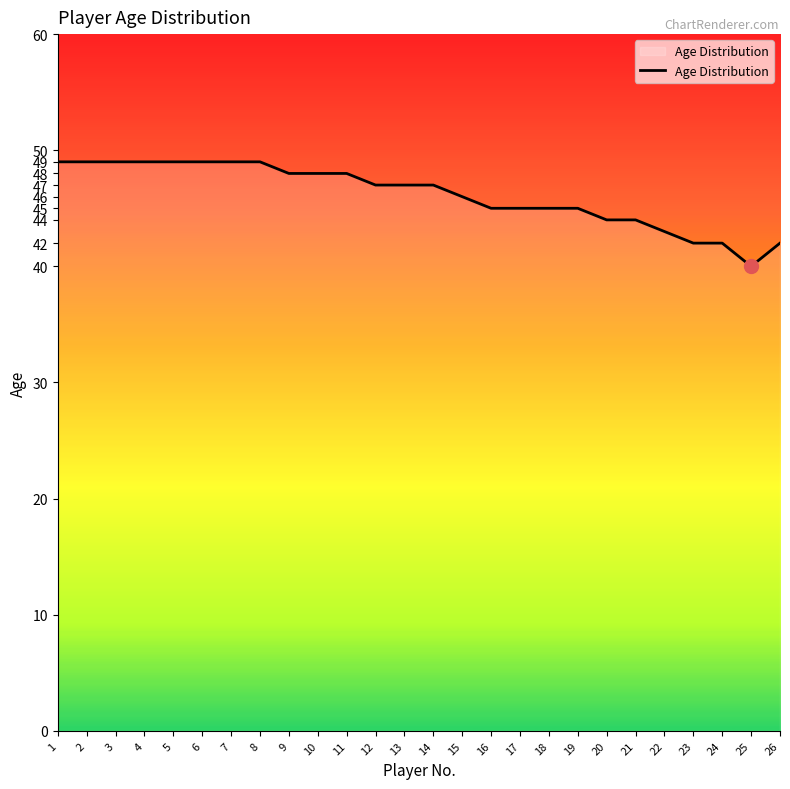

How many lines are shown in the chart?

1